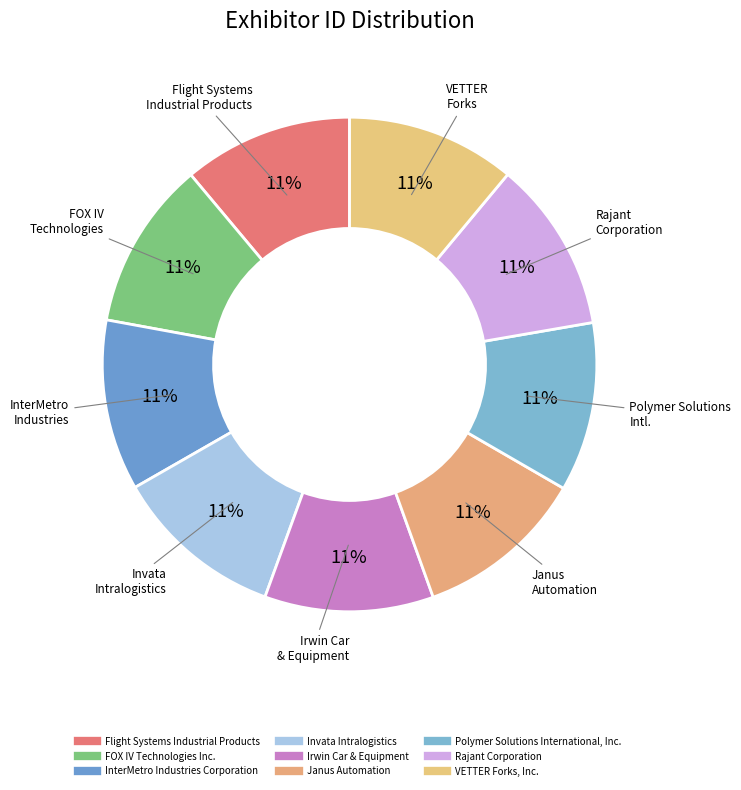

True or false: Flight Systems Industrial Products accounts for 22% of the total.

False